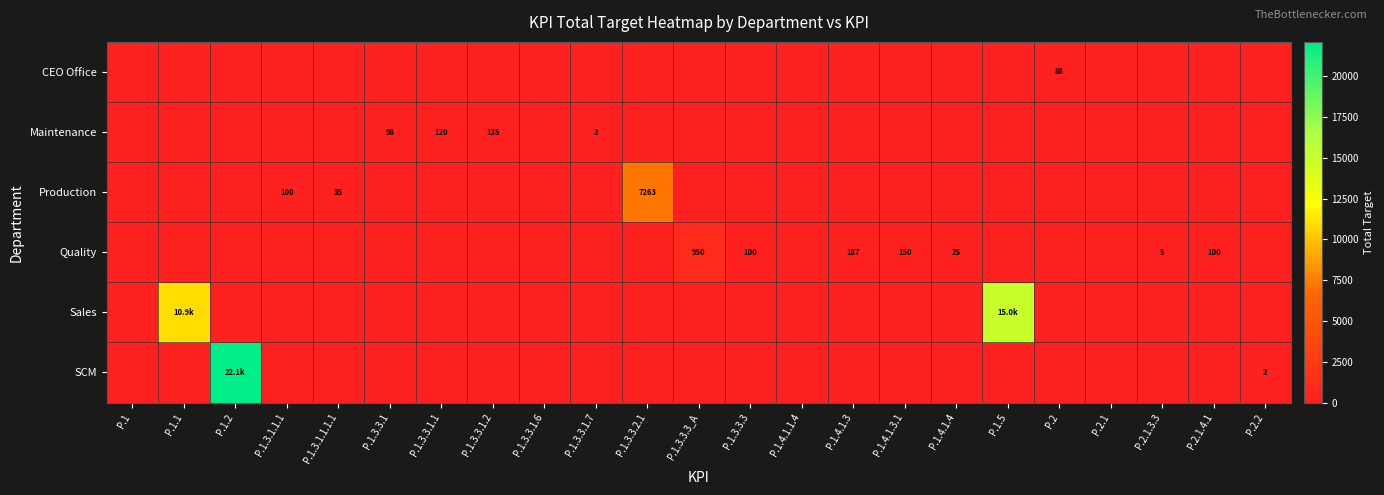

Count the number of data series in this chart.

6